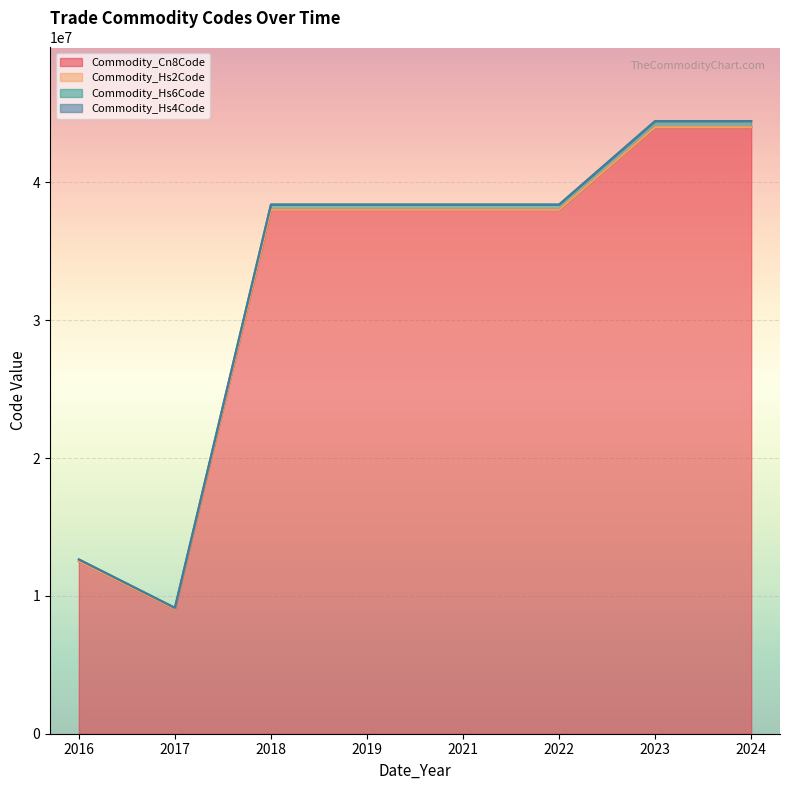

Which series has the largest total across all categories?

Commodity_Cn8Code